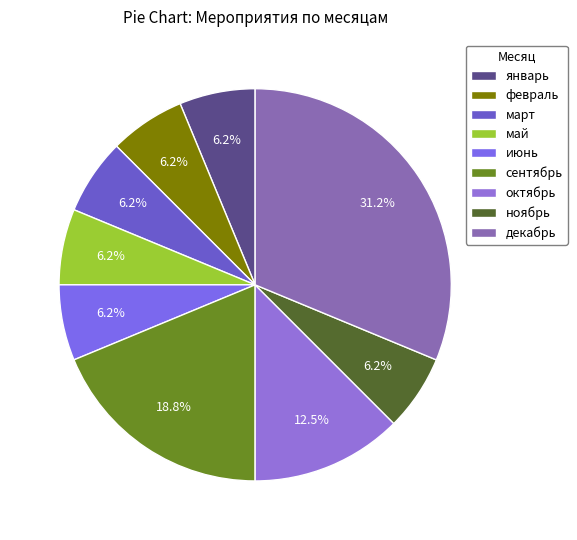

Count the number of slices in the pie.

9